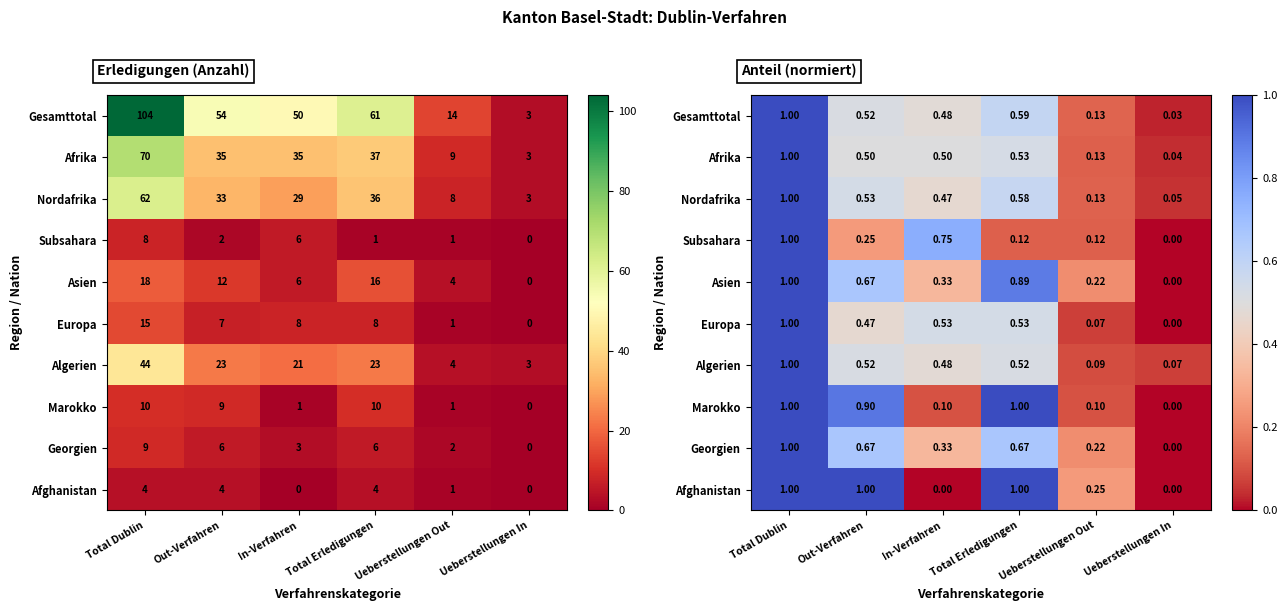

How many data points in Europa are above 0?

5